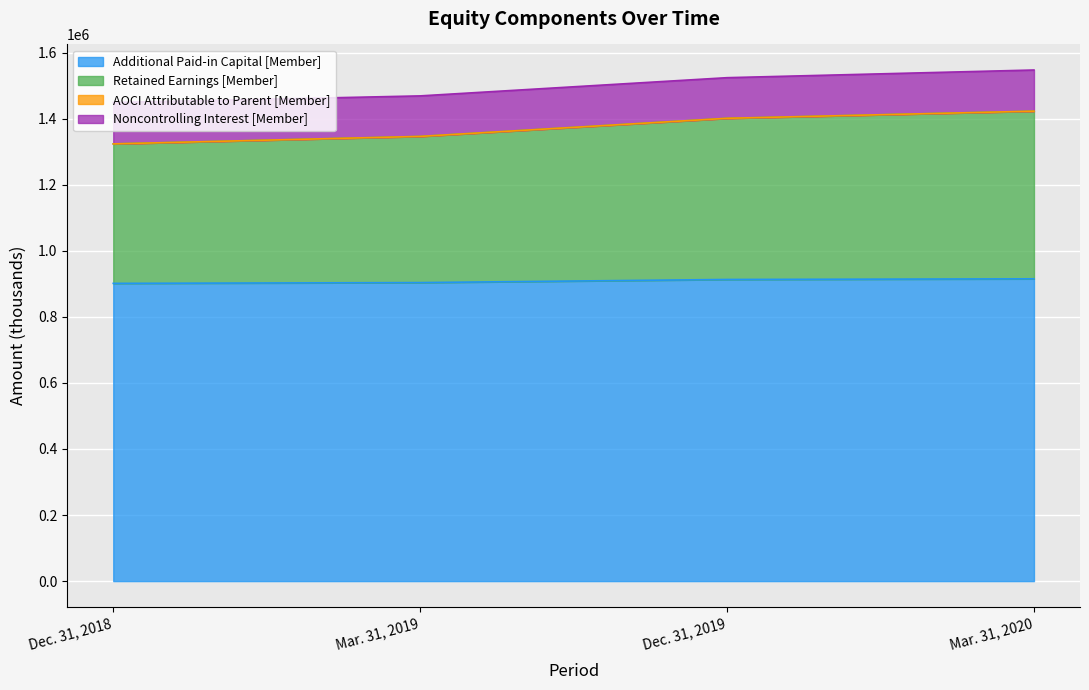

What is the label of the 3rd point from the left?

Dec. 31, 2019